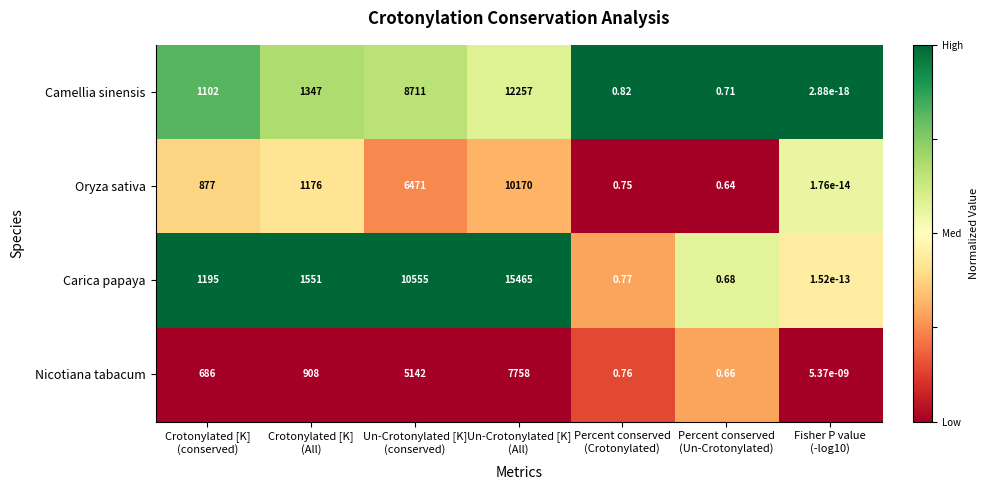

Which series has the largest total across all categories?

Carica papaya